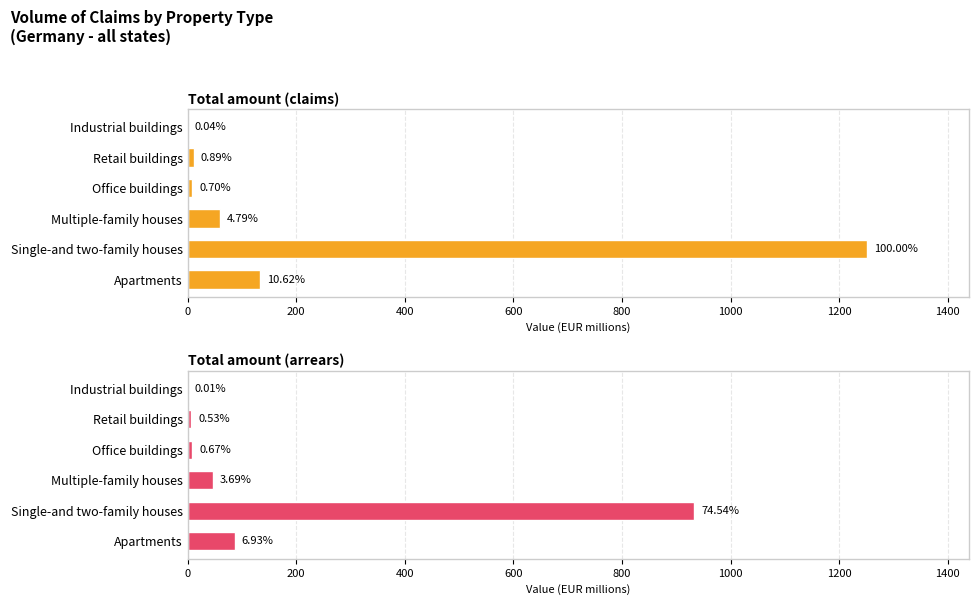

Is the value of Total amount (claims) at Multiple-family houses greater than the value of Total amount (arrears) at Industrial buildings?

Yes